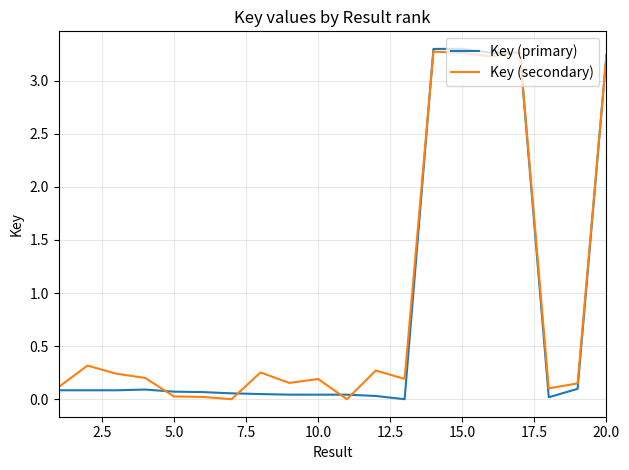

Count the number of categories in the chart.

20